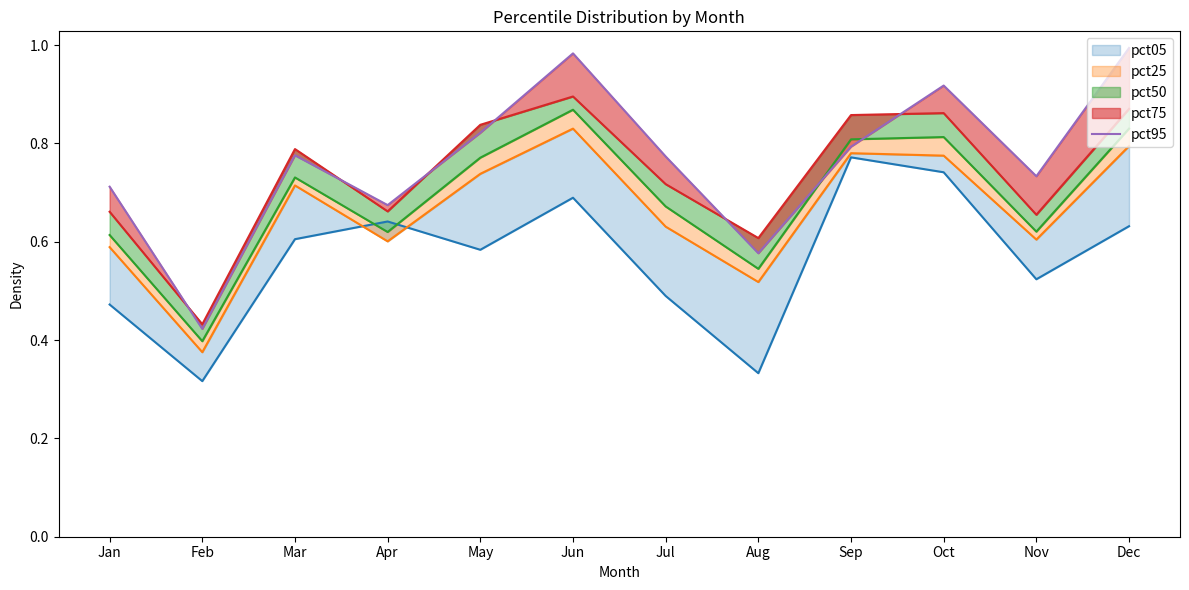

What is the value of the 10th point from the left?

0.9